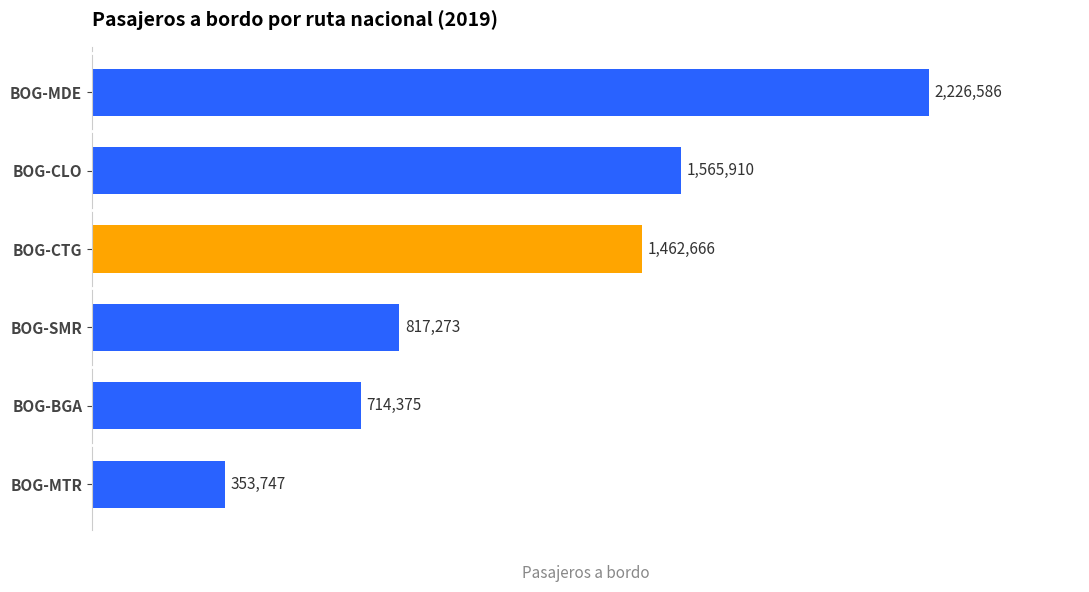

Does the chart contain any negative values?

No